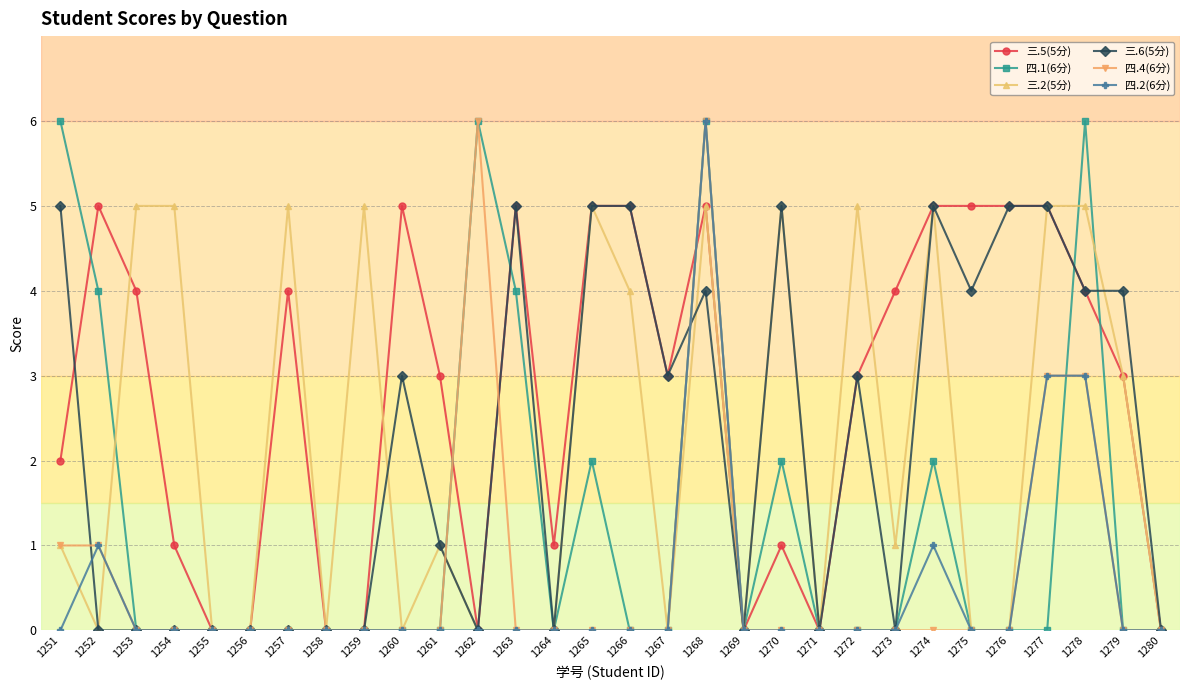

True or false: 三.6(5分) has a value of 3 at 1273.

False